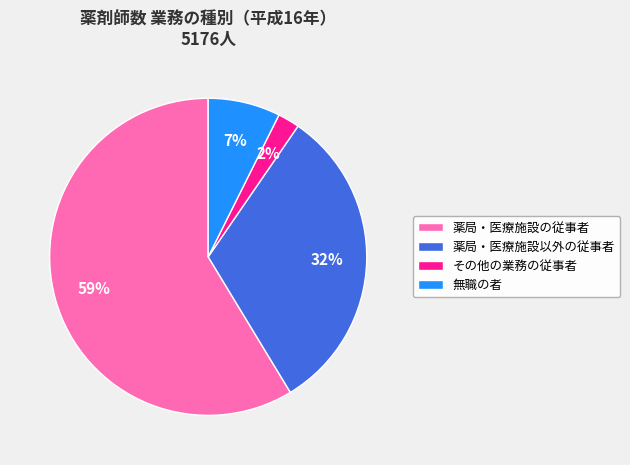

True or false: その他の業務の従事者 accounts for 2% of the total.

True